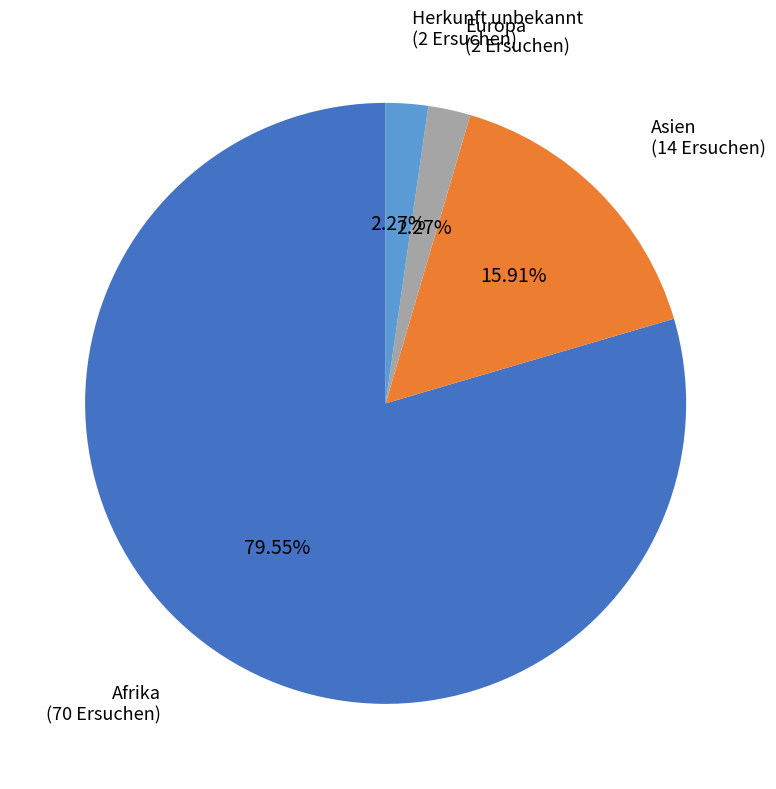

How many segments does this pie chart have?

4